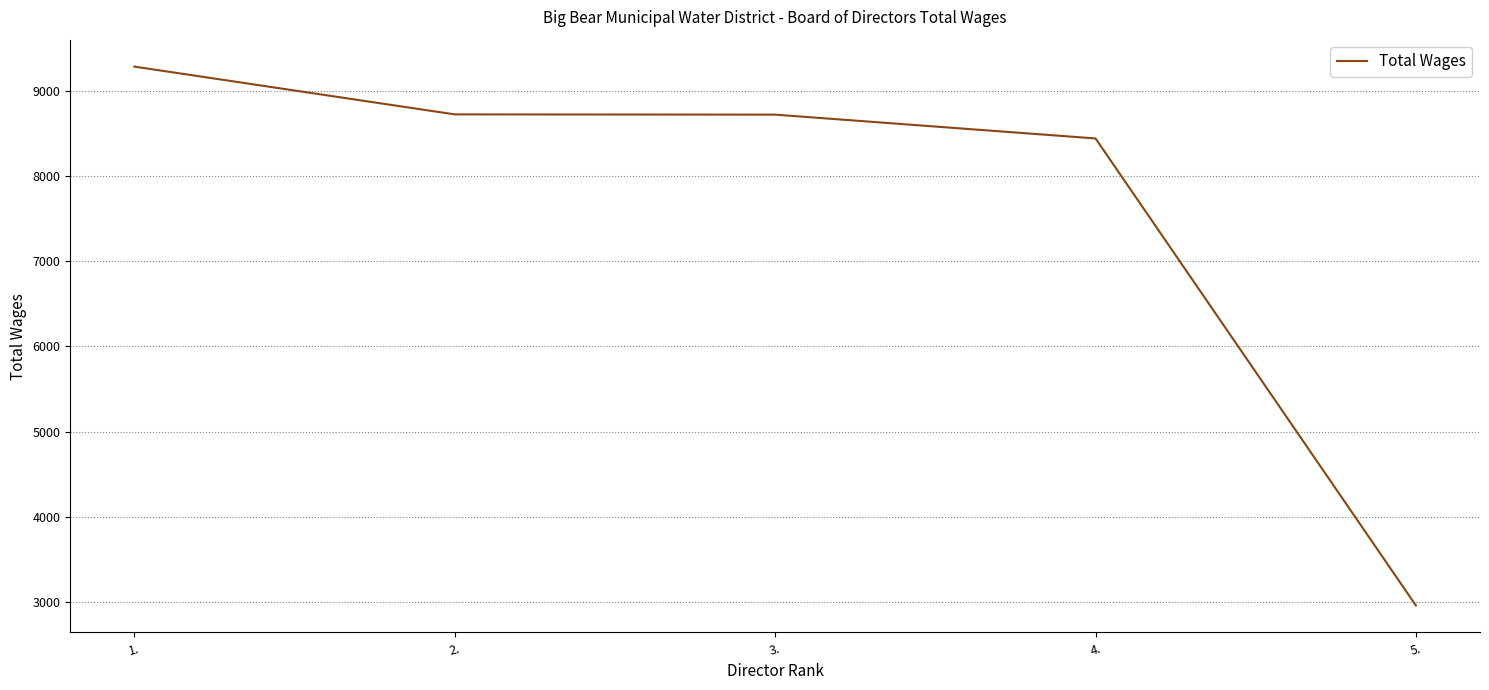

How many series are shown in this chart?

1